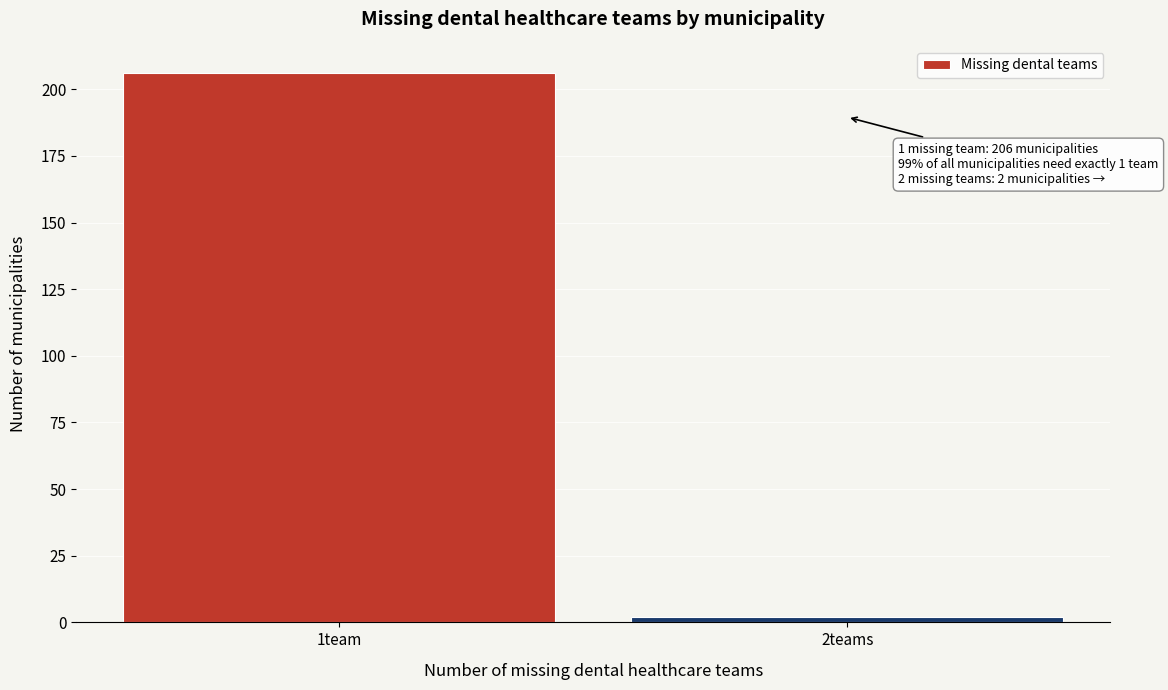

Reading left to right, extract all data points from this chart.

1team=206	2teams=2